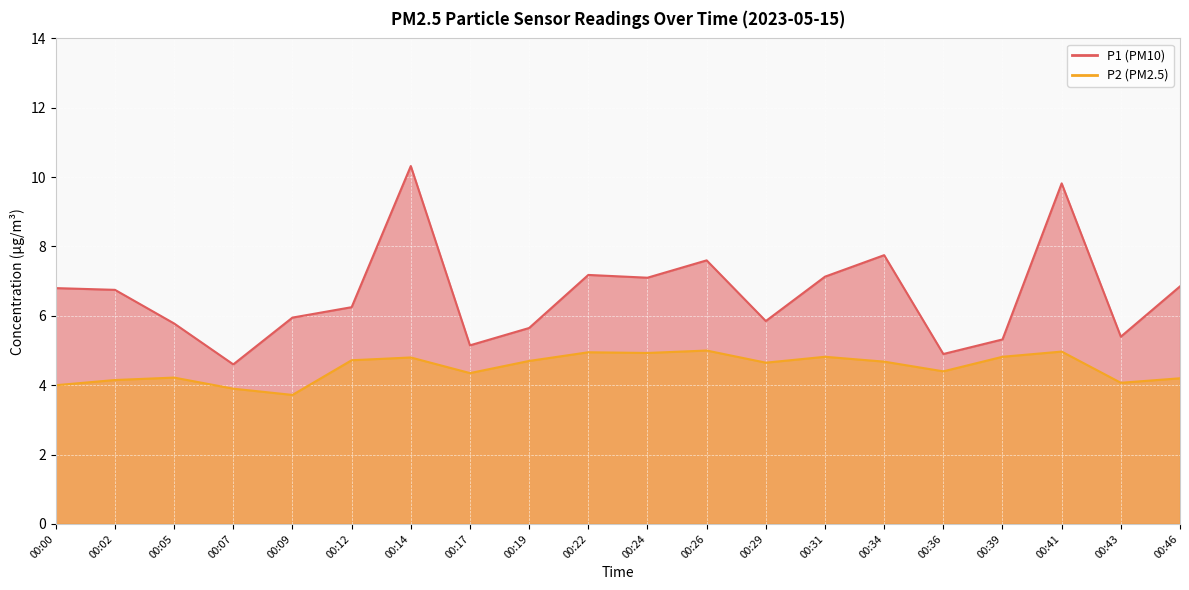

What is the sum of the P2 values at 00:22 and 00:31?

9.8